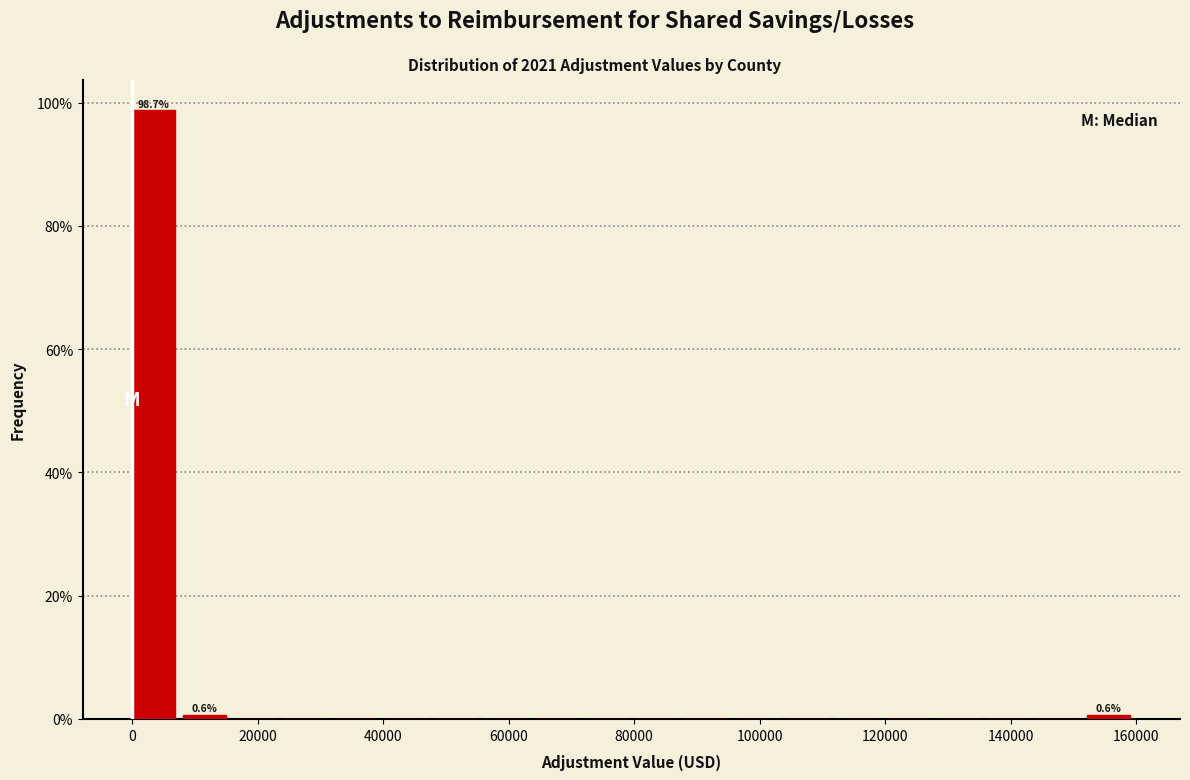

Over which range of the x-axis is the bar tallest?

0 to 8000